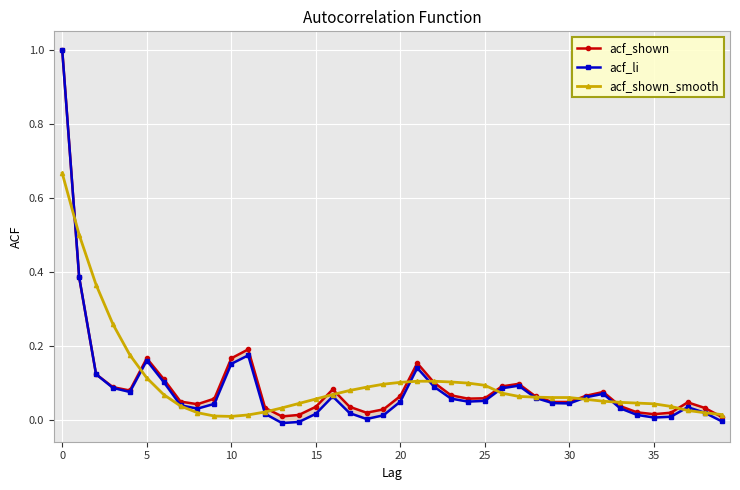

Between 15 and 32, which series saw the biggest shift?

acf_li